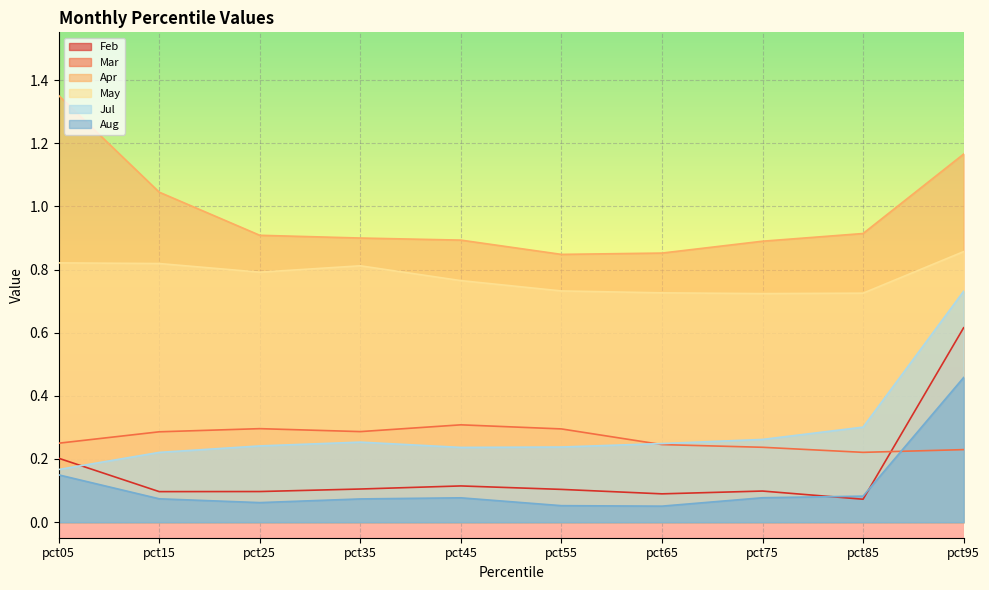

Is it true that Mar equals 0.3 at pct15?

True